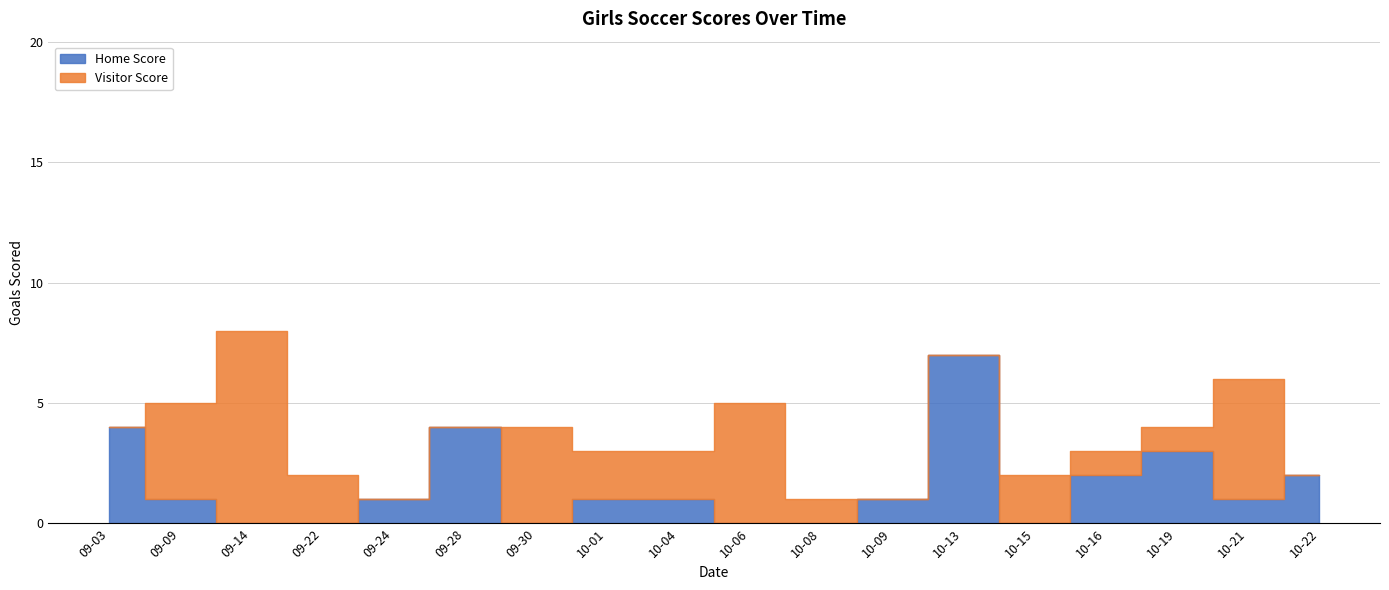

At which category does Home Score reach its first local peak?

2021-09-28